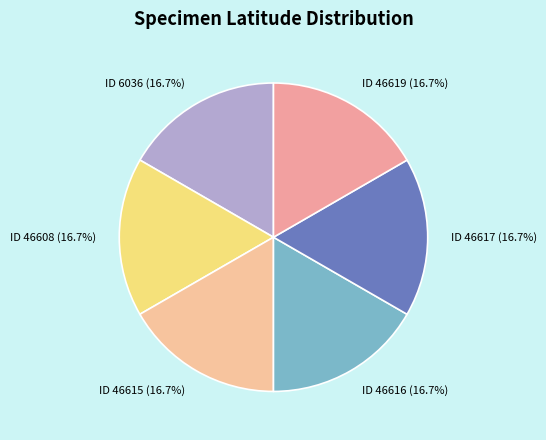

How many slices are in this pie chart?

6